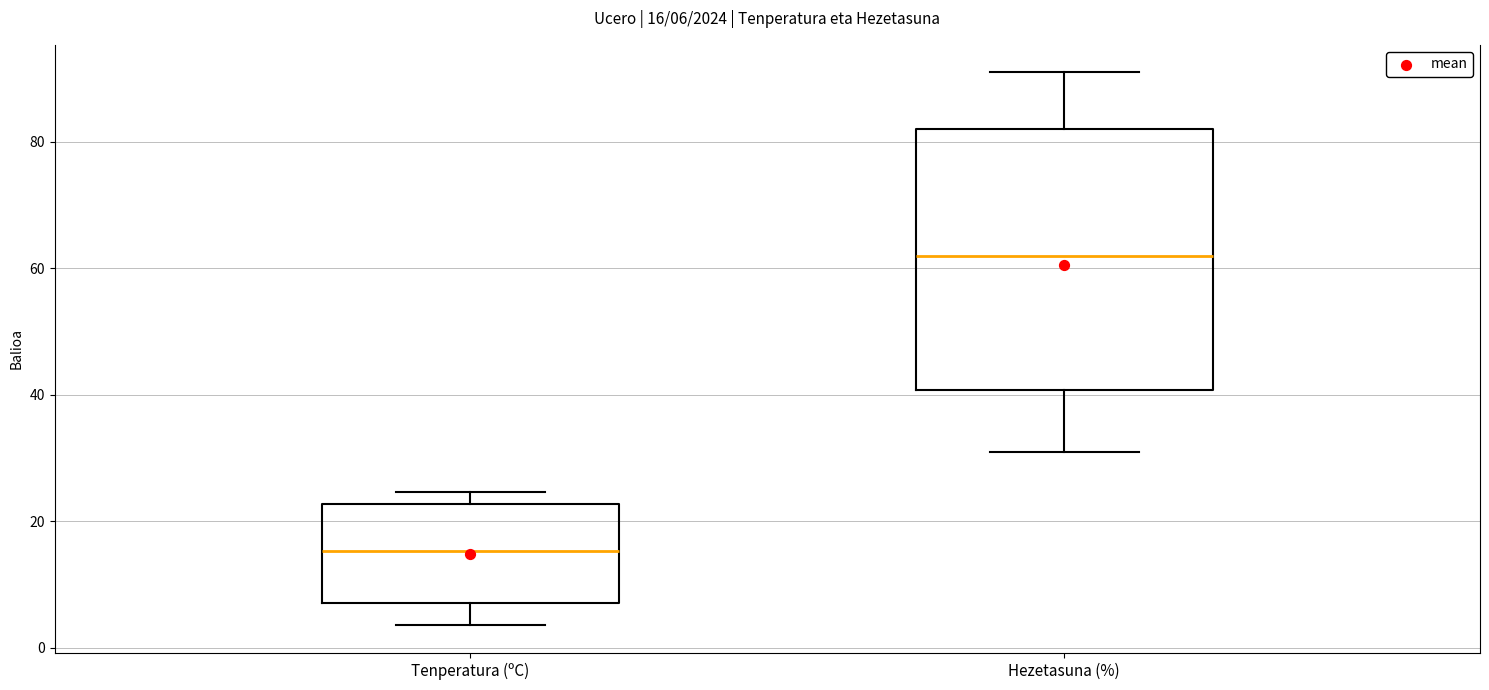

Comparing the boxes themselves (not the whiskers), which one is the tallest?

Hezetasuna (%)